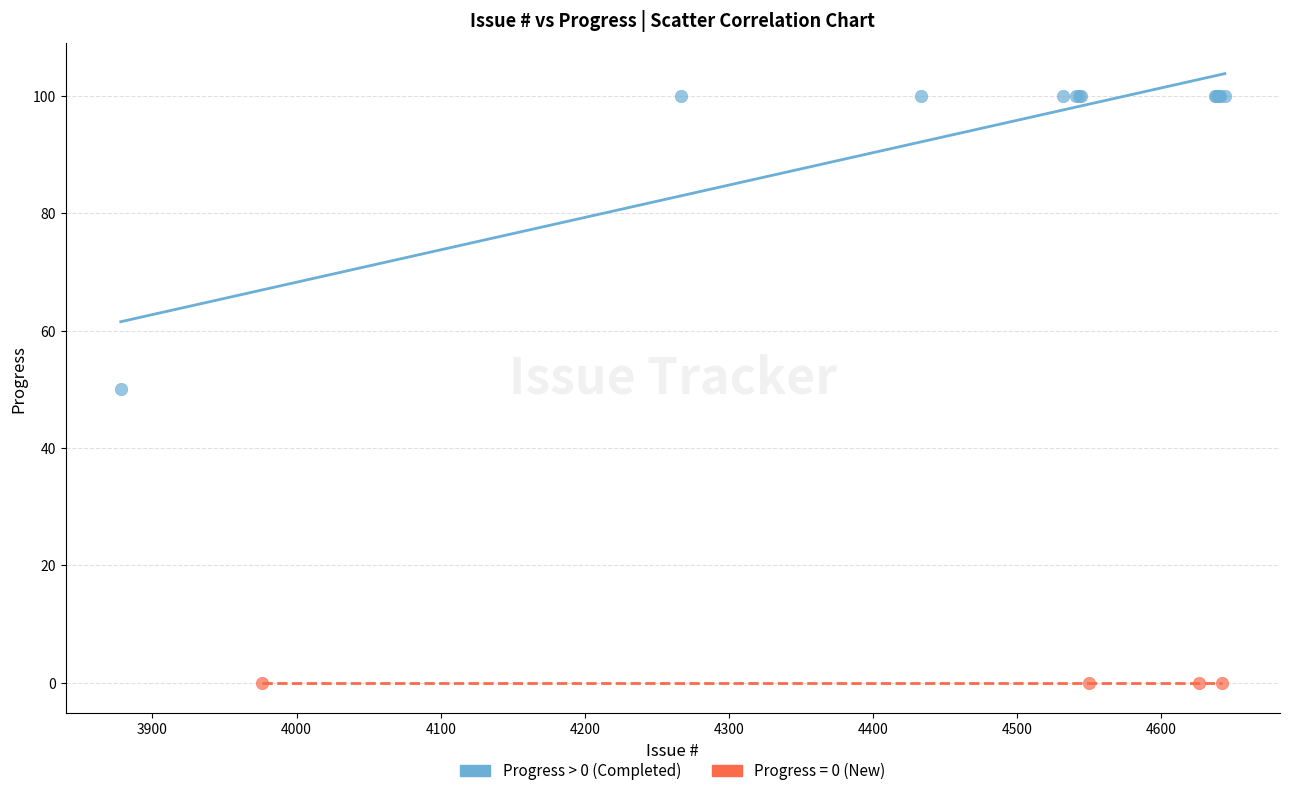

Which series reaches the maximum Y coordinate?

Progress > 0 (Completed)